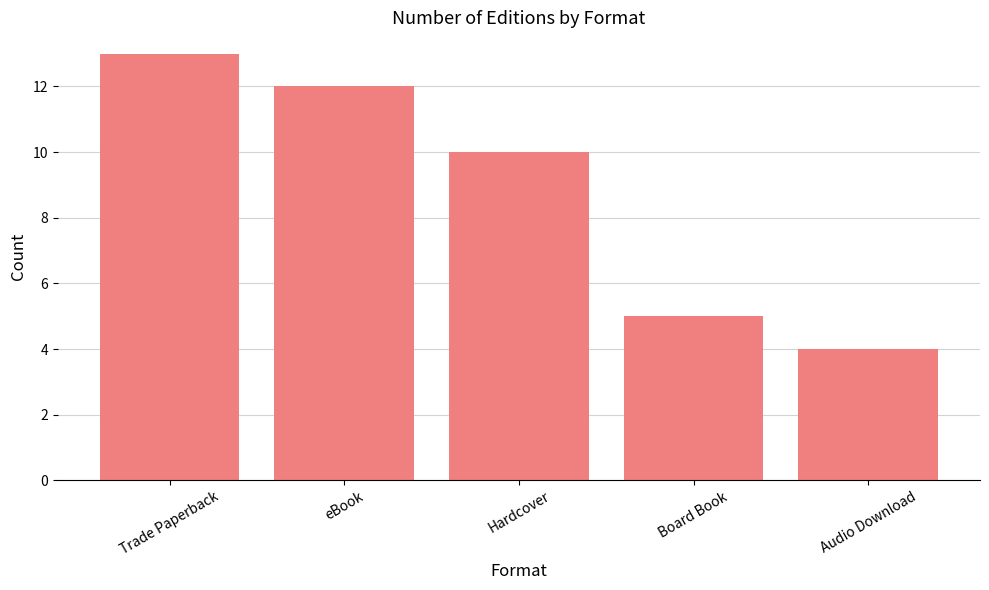

What is the value of the 4th bar from the left?

5